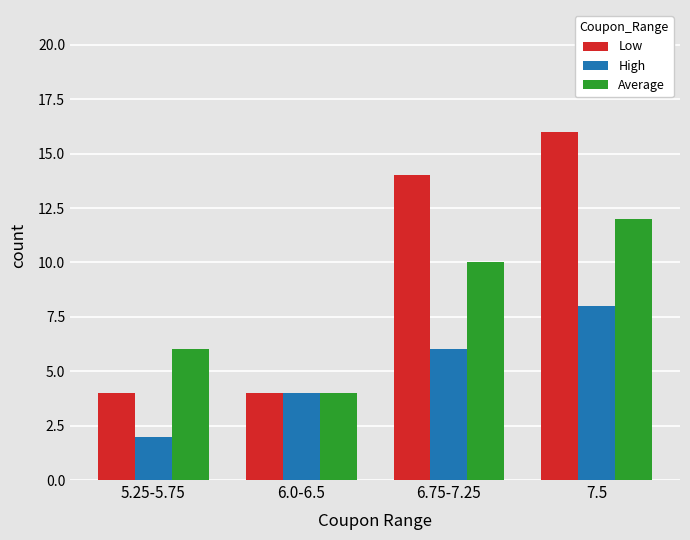

How many series are shown in this chart?

3